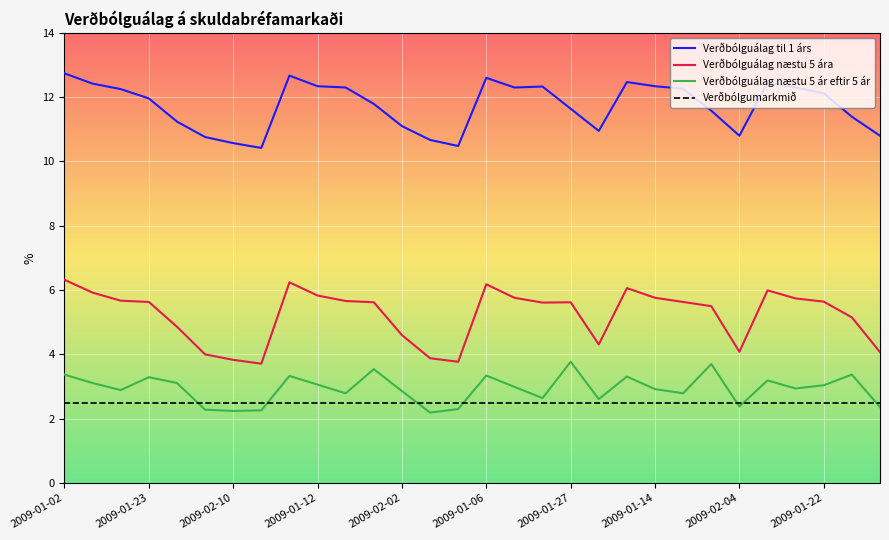

True or false: Verðbólguálag næstu 5 ár eftir 5 ár and Verðbólguálag næstu 5 ára intersect in this chart.

False